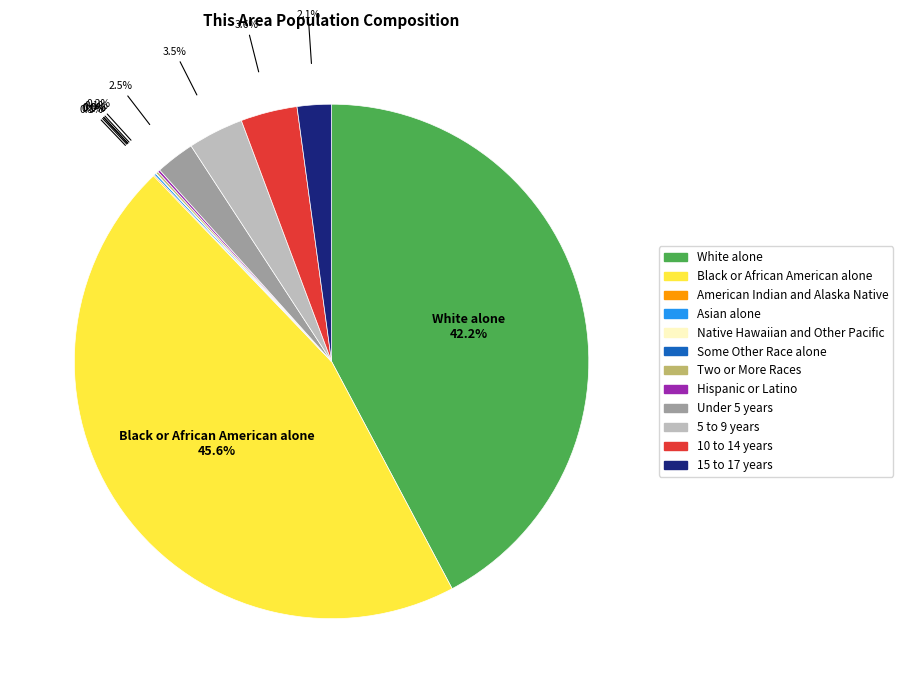

To the nearest percent, what is the difference between the largest and smallest slice percentages?

46%